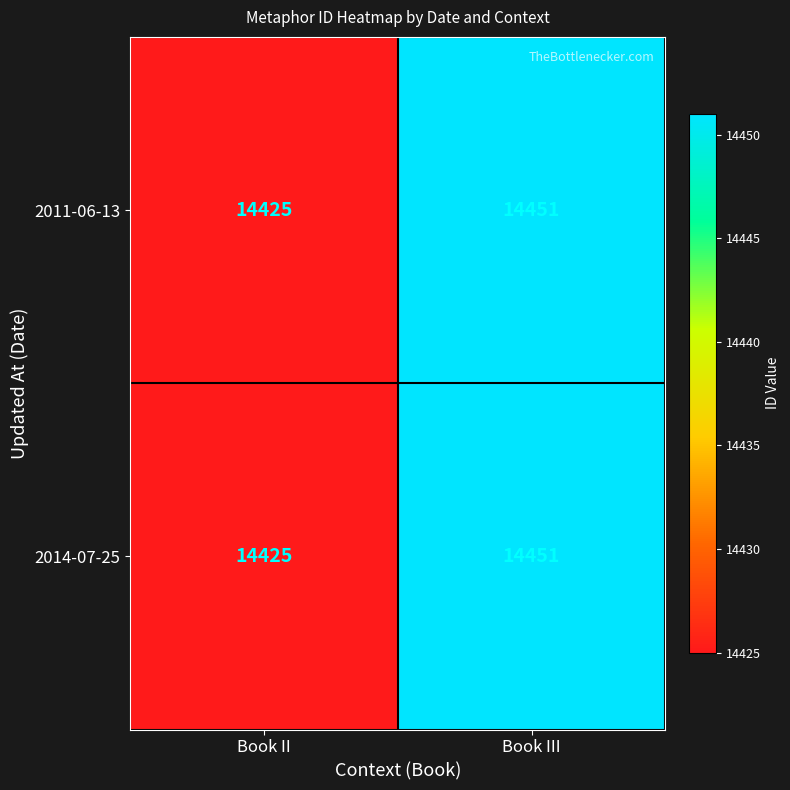

At which category is the sum across all series the highest?

Book III